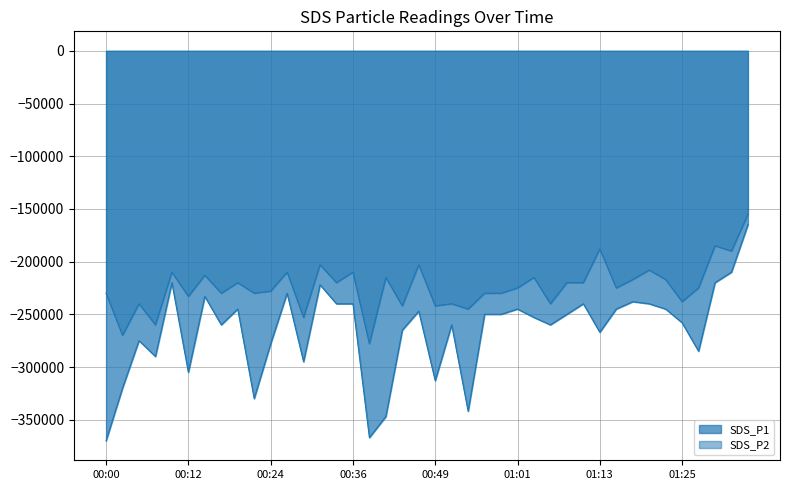

List the series in order of their overall mean, highest first.

SDS_P2, SDS_P1